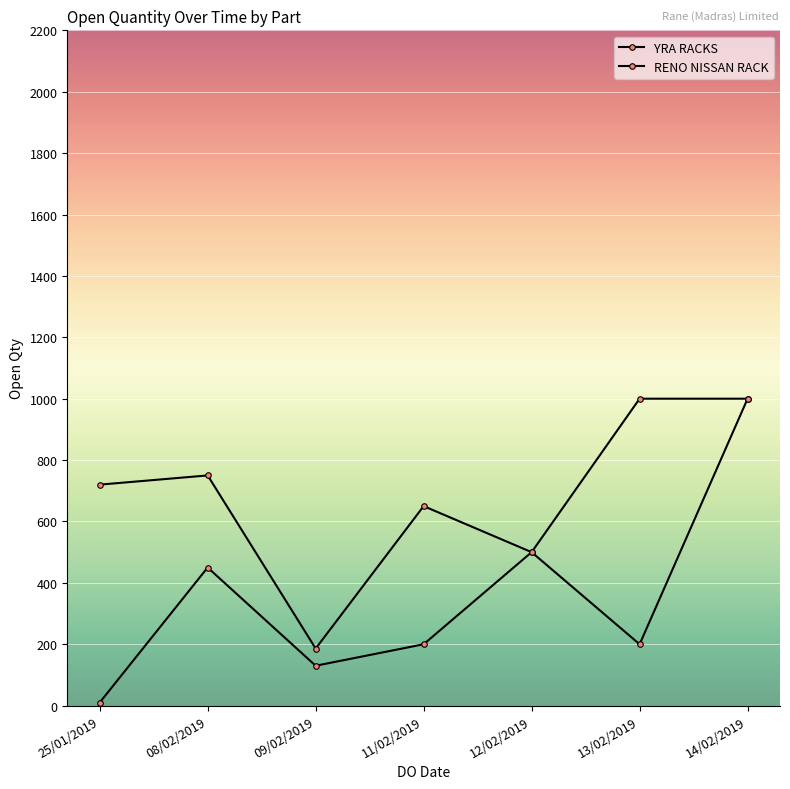

True or false: YRA RACKS and RENO NISSAN RACK intersect in this chart.

False